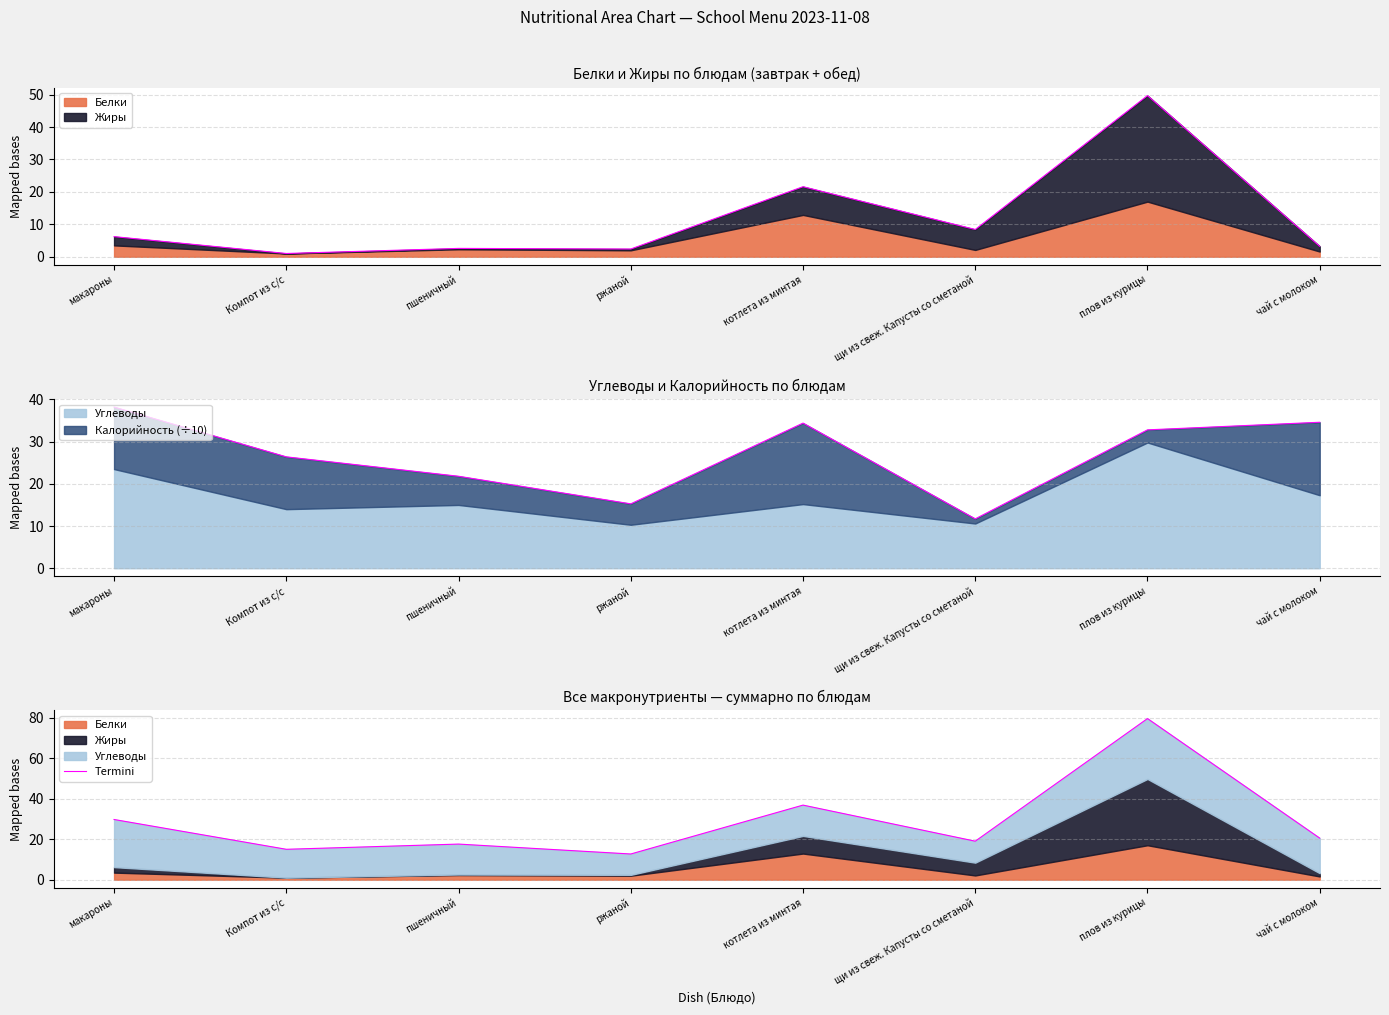

What is the sum of all values?

230.8